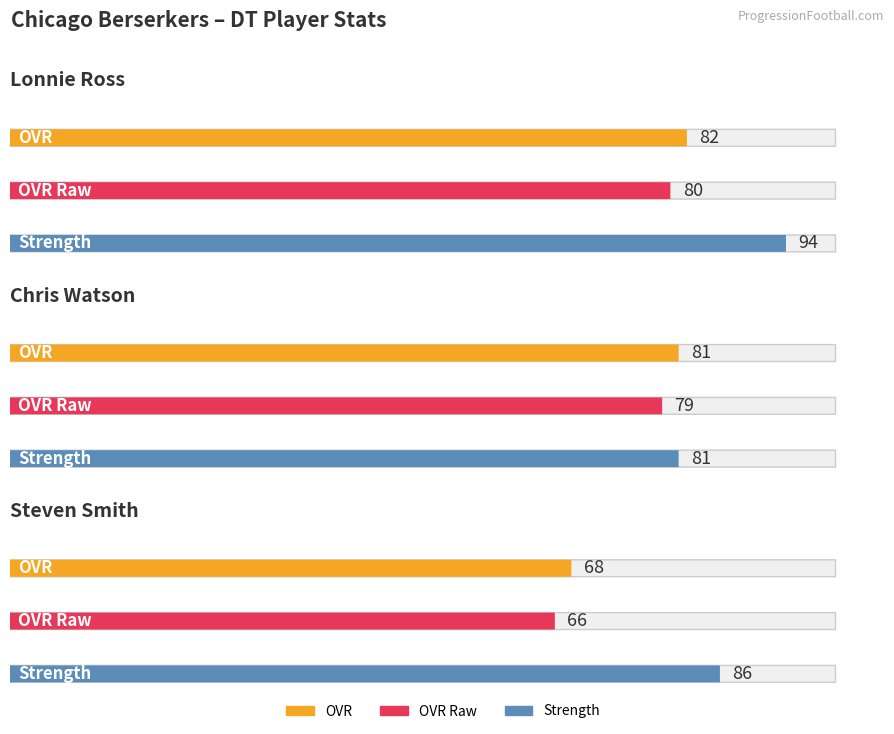

Is it true that ovr equals 32 at Steven Smith?

False